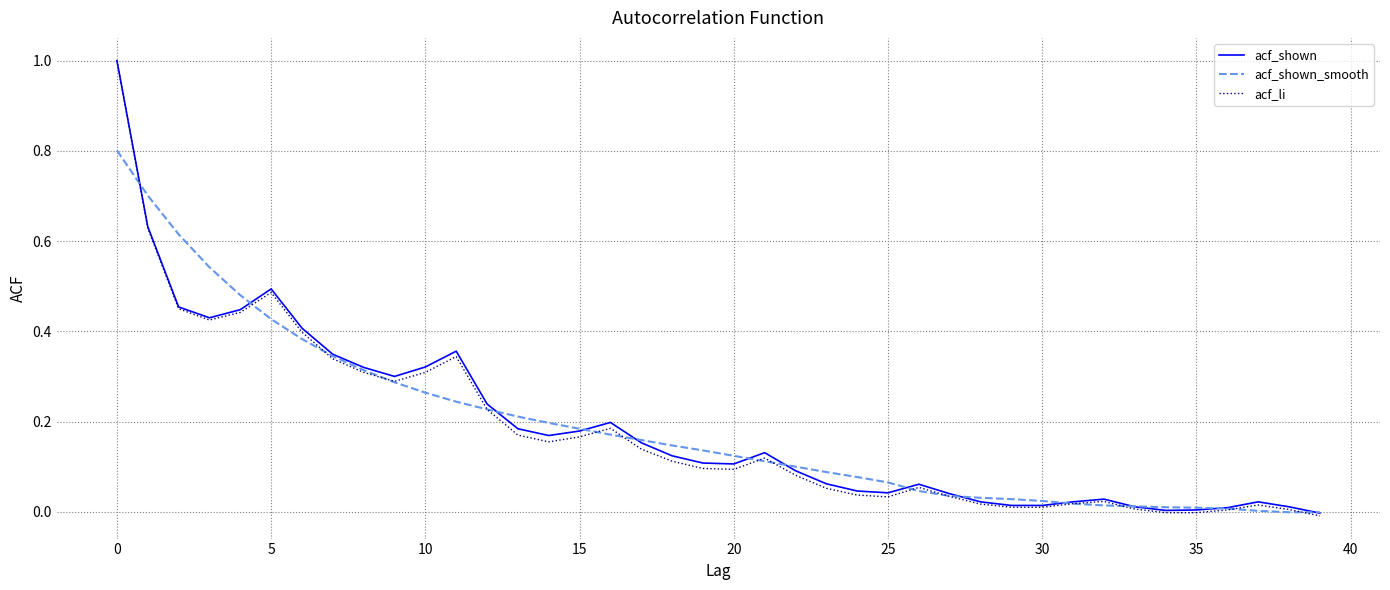

Which series has the largest range (max minus min)?

acf_li